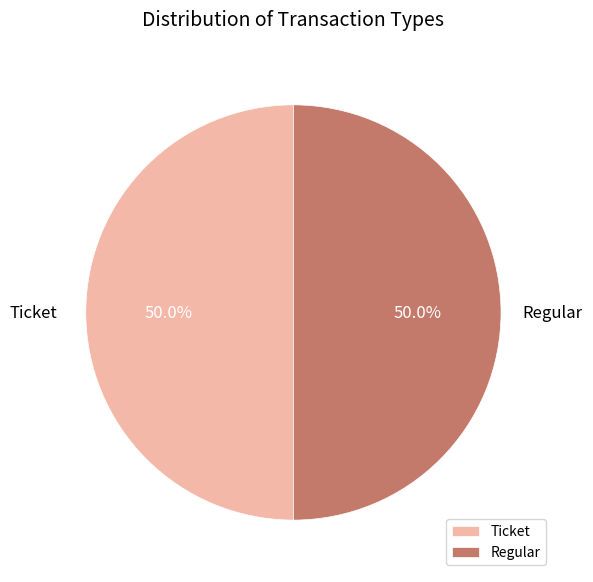

What is the ratio of the value at Regular to the value at Ticket?

1.0